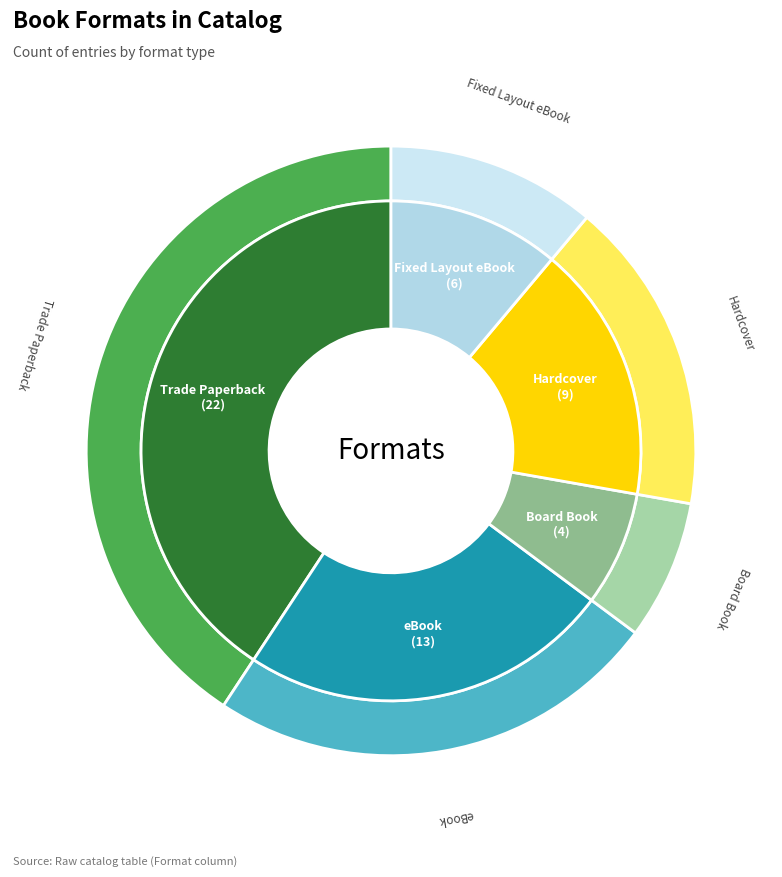

To the nearest percent, what percentage of the pie is Hardcover?

17%